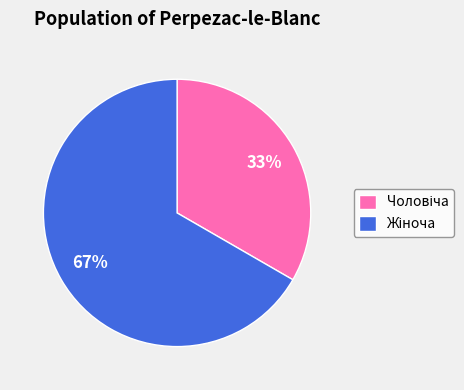

To the nearest percent, what is the average slice percentage?

50%